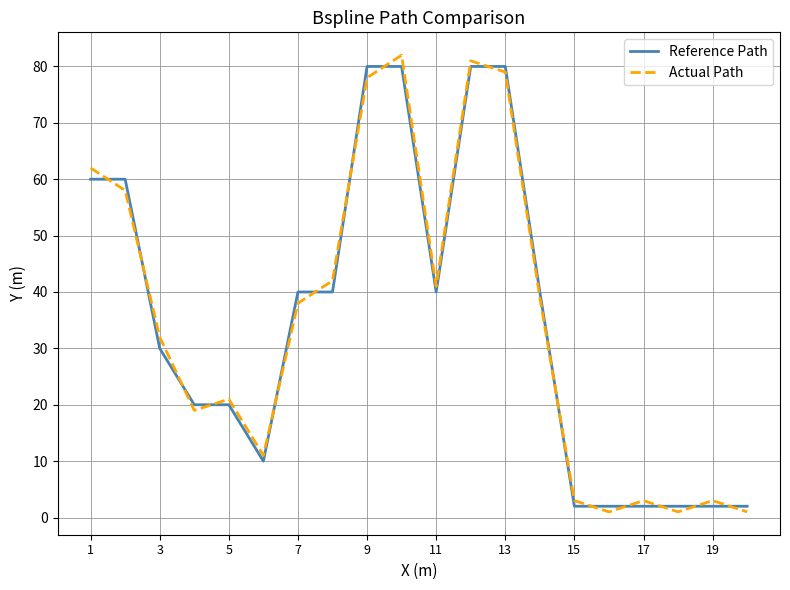

How many intersections are there between Reference Path and Actual Path?

15